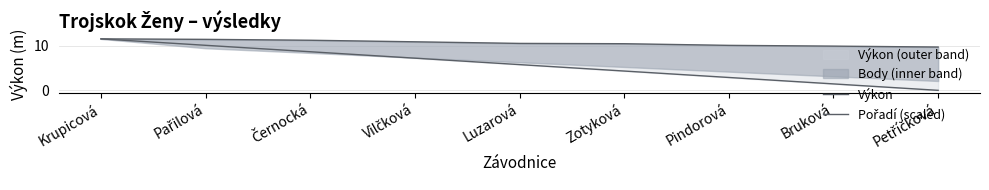

What is the label of the 4th point from the left?

Vilčková